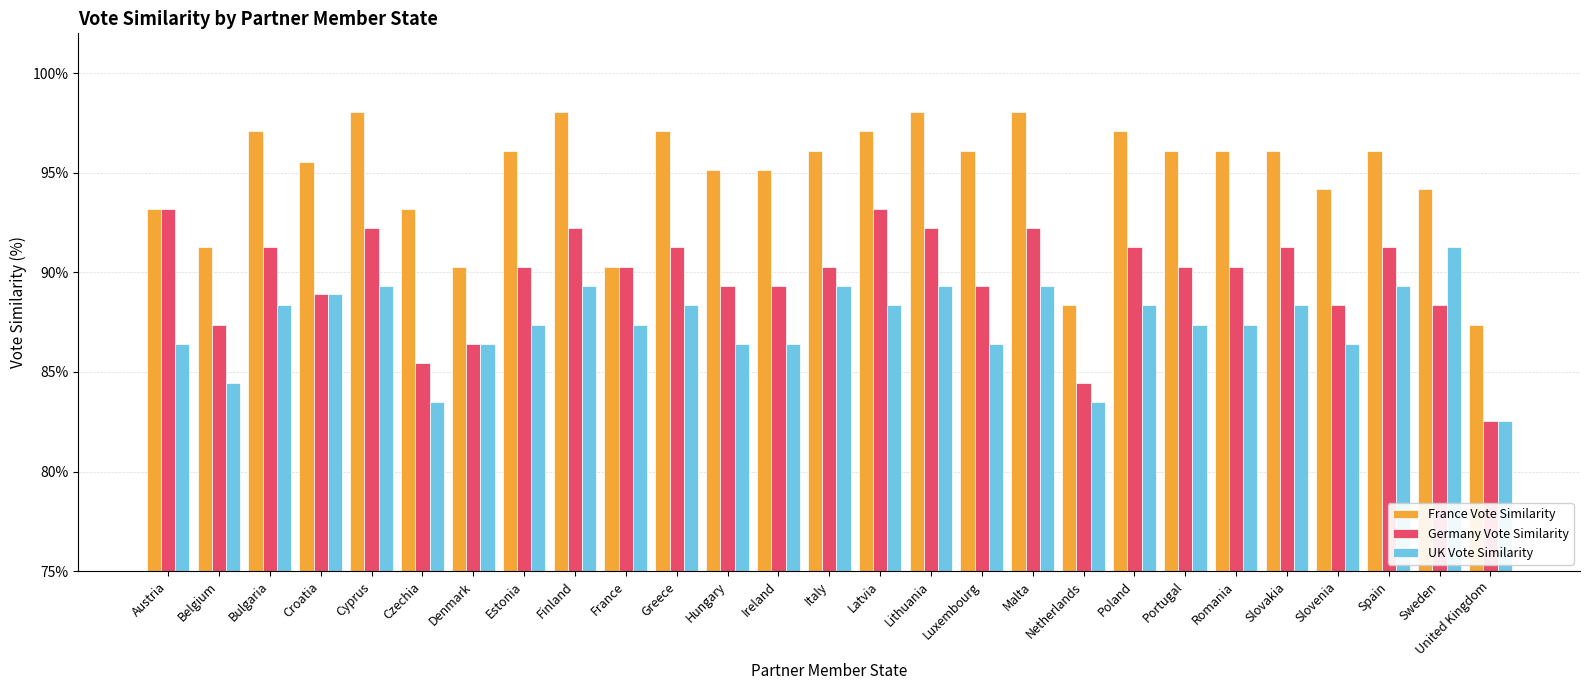

What are all the series names shown in the legend?

France Vote Similarity, Germany Vote Similarity, UK Vote Similarity